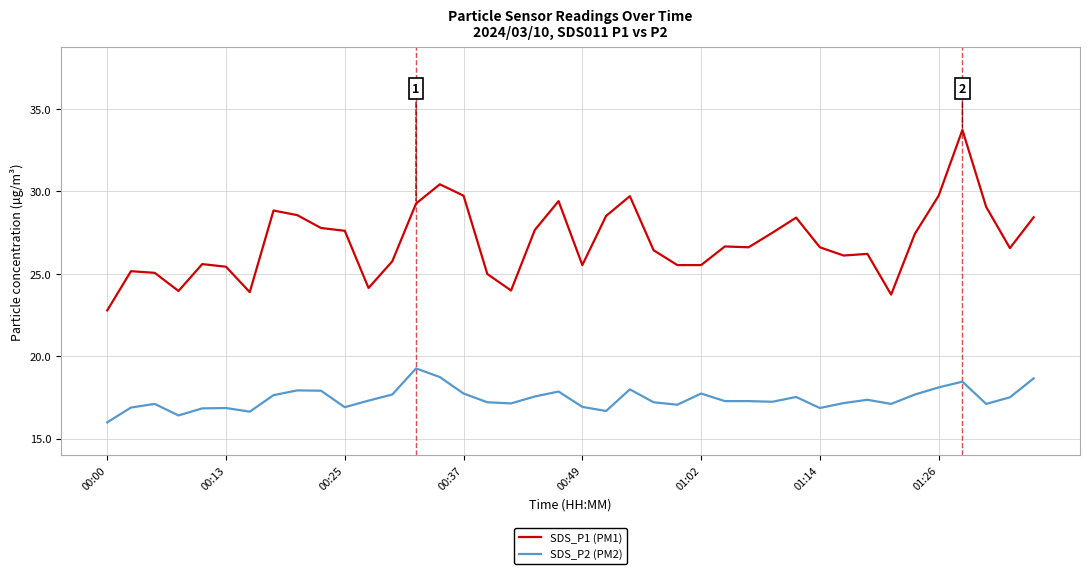

Is this an area chart (filled region under the line)?

No